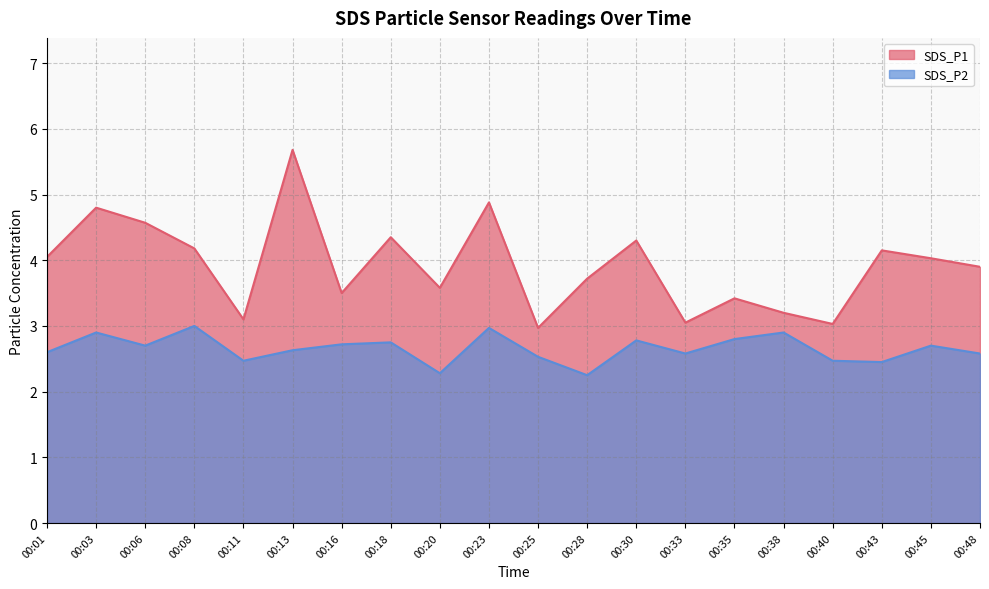

True or false: SDS_P2 and SDS_P1 intersect in this chart.

False